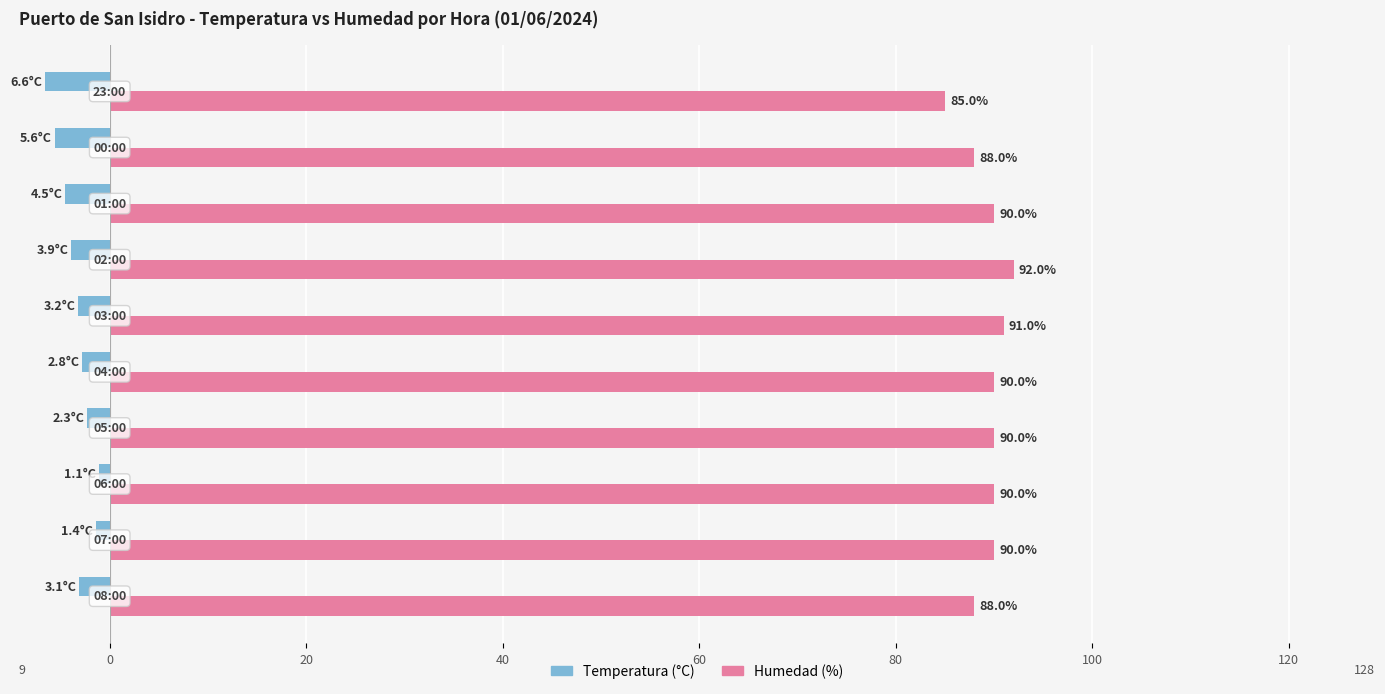

What is the difference between the second highest and minimum values in the Temperatura (°C) series?

5.2